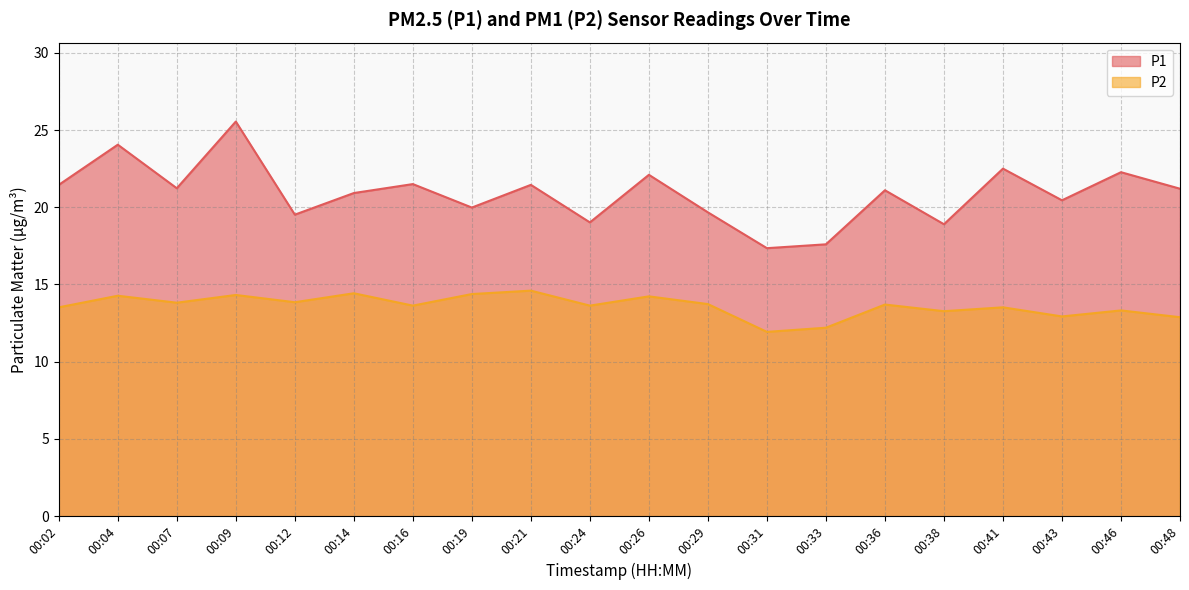

At 00:41, list the series in order from smallest to largest.

P2, P1